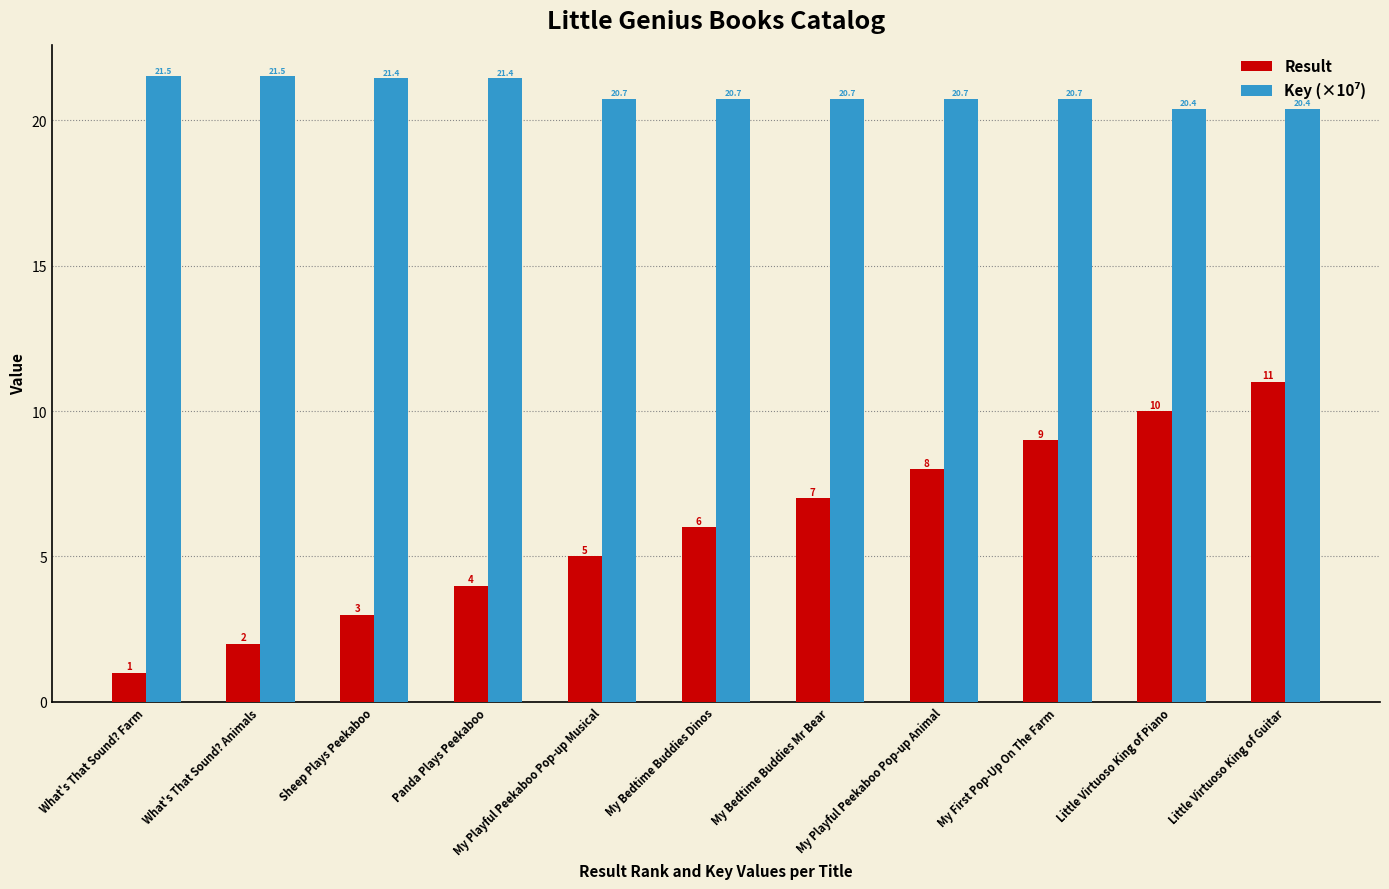

Between What's That Sound? Animals and My Playful Peekaboo Pop-up Musical, which series saw the biggest shift?

Result